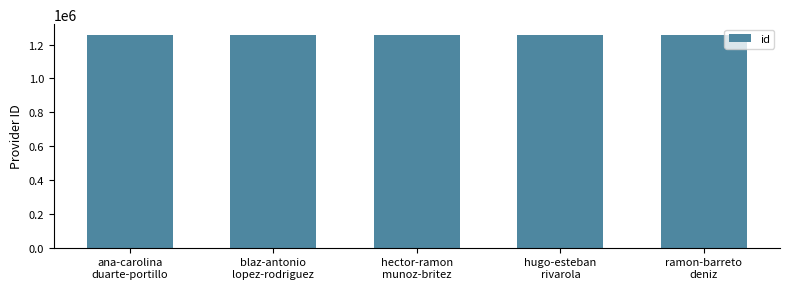

Does the chart contain any negative values?

No